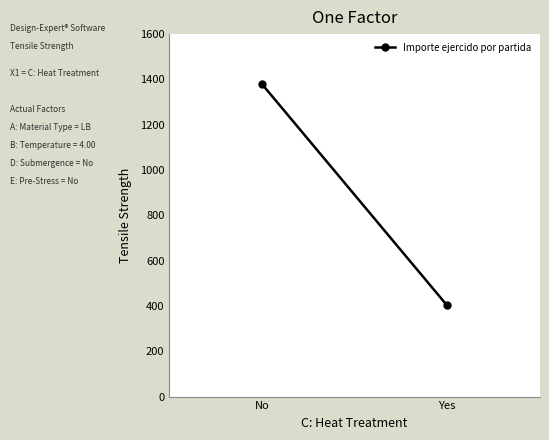

What is the difference between the values at Yes and No?

977